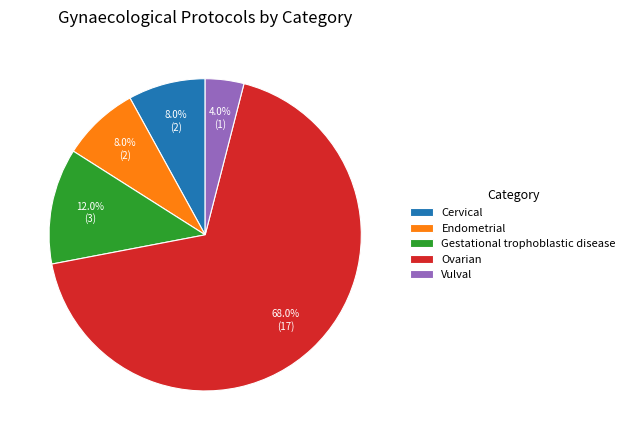

To the nearest percent, what is the difference between the Endometrial and Vulval slice percentages?

4%